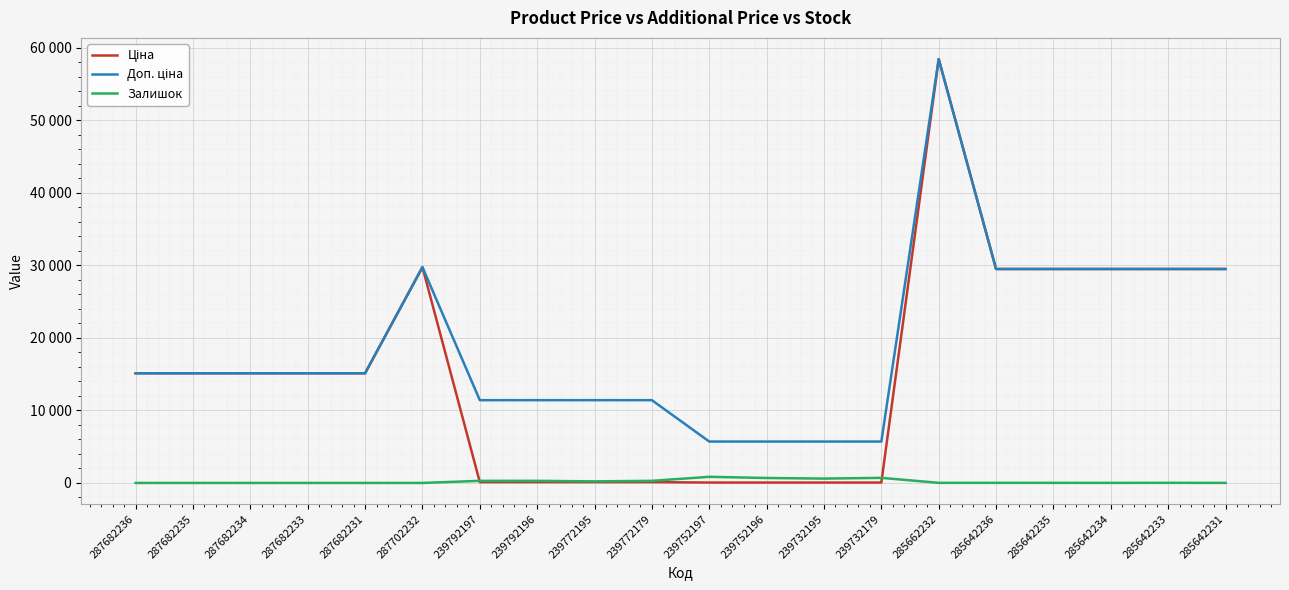

Which has a higher value, 287682233 or 287682234?

287682233